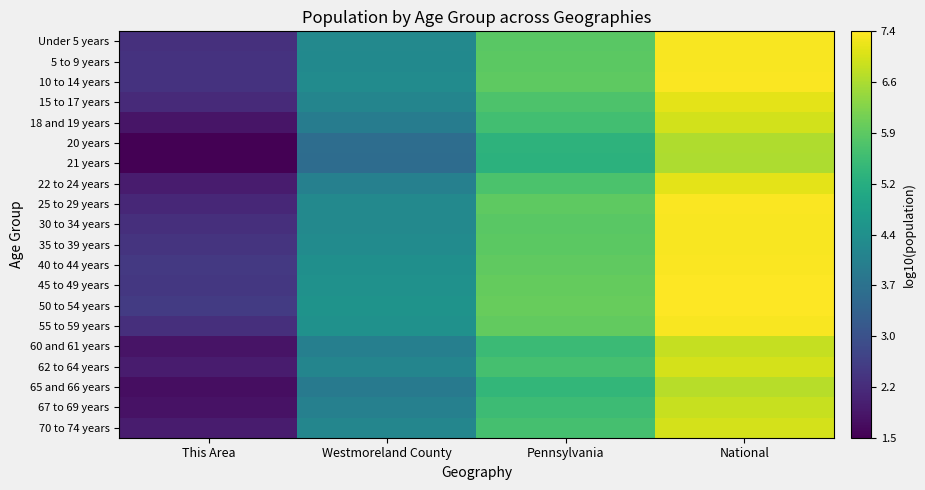

How many data points does each series have?

4